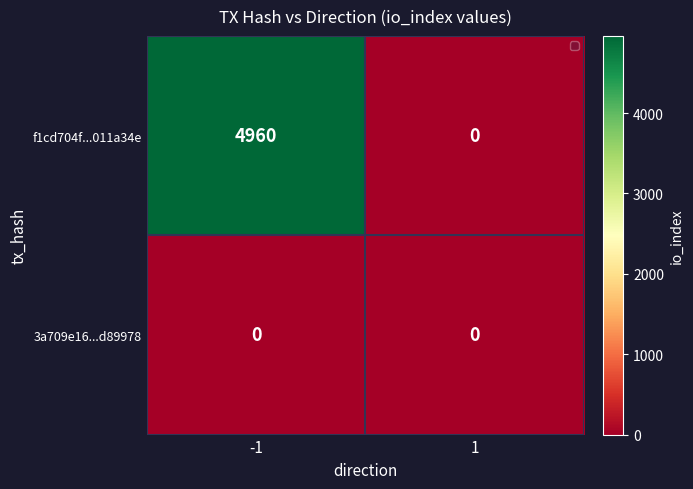

Is it true that f1cd704f...011a34e equals 0 at 1?

True